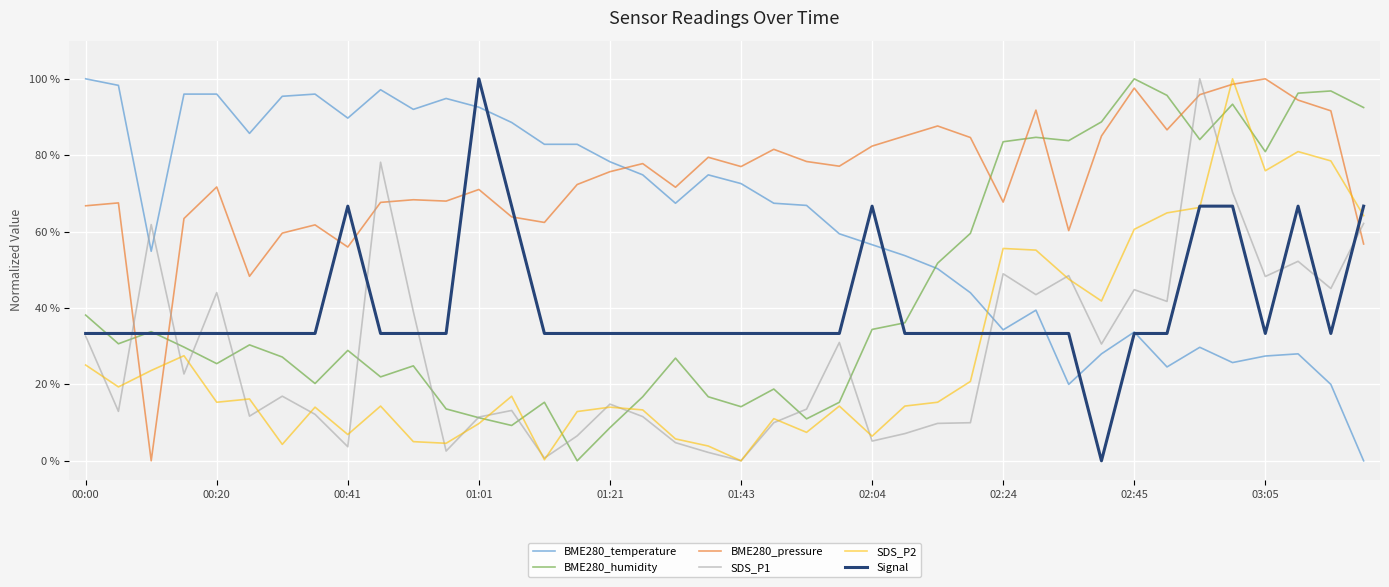

How many times do BME280_temperature and BME280_pressure cross each other?

1